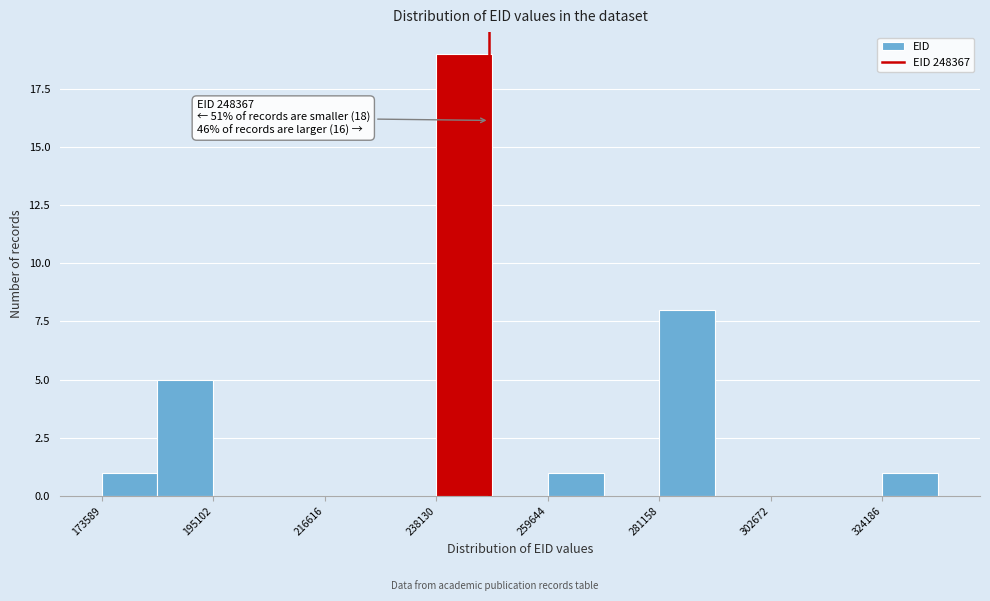

Around what value on the x-axis is the tallest bar? Give the approximate position of its centre, as read against the axis.

245000